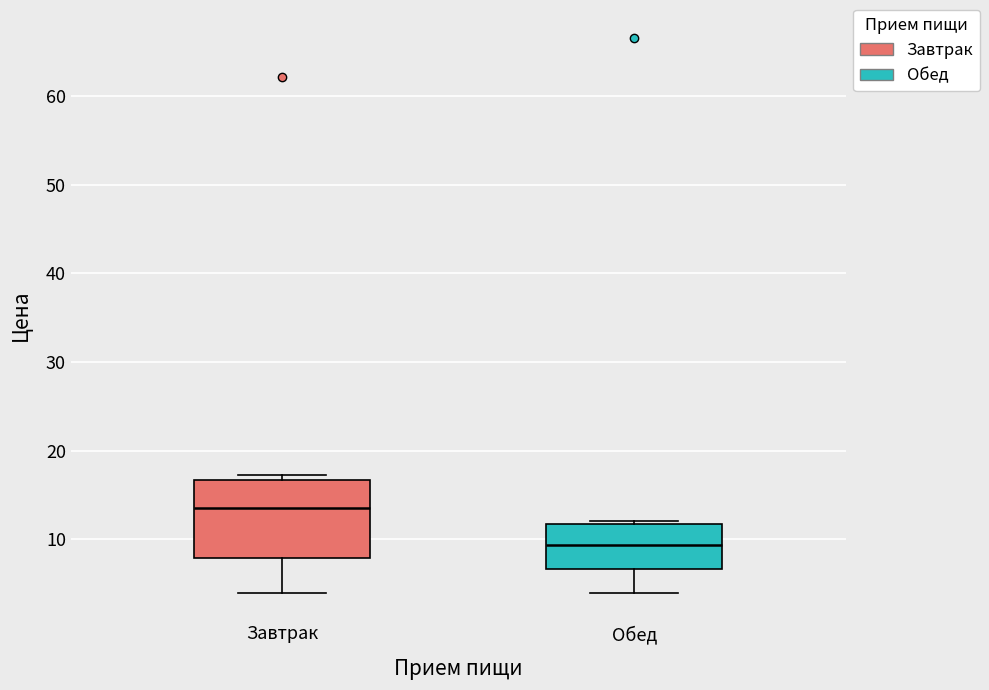

Which box's median line is the highest?

Завтрак